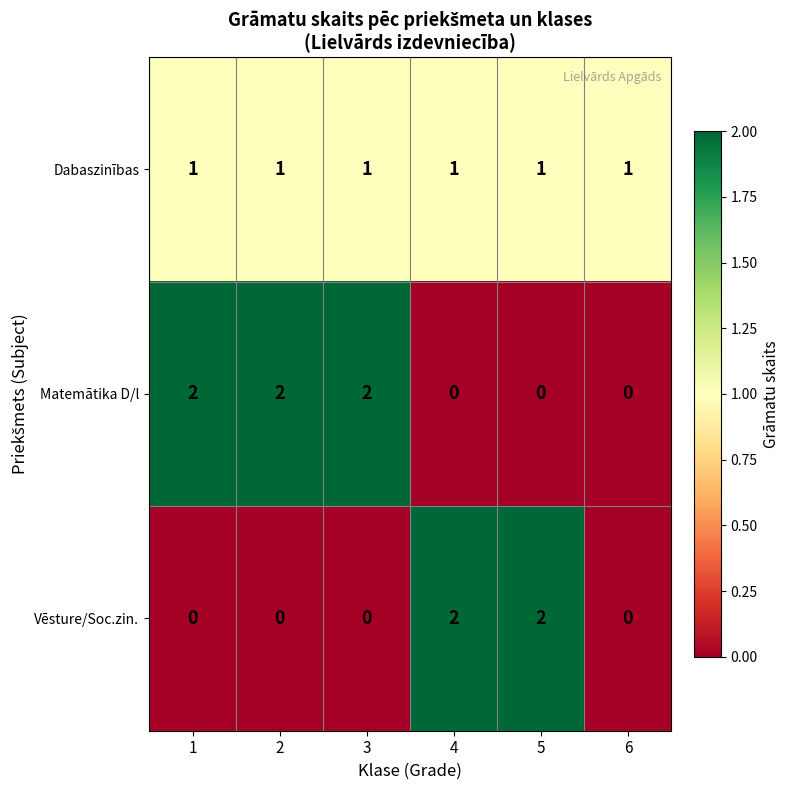

Reading right to left, extract all data points from this chart.

Dabaszinības: 1	1	1	1	1	1
Matemātika D/l: 0	0	0	2	2	2
Vēsture/Soc.zin.: 0	2	2	0	0	0